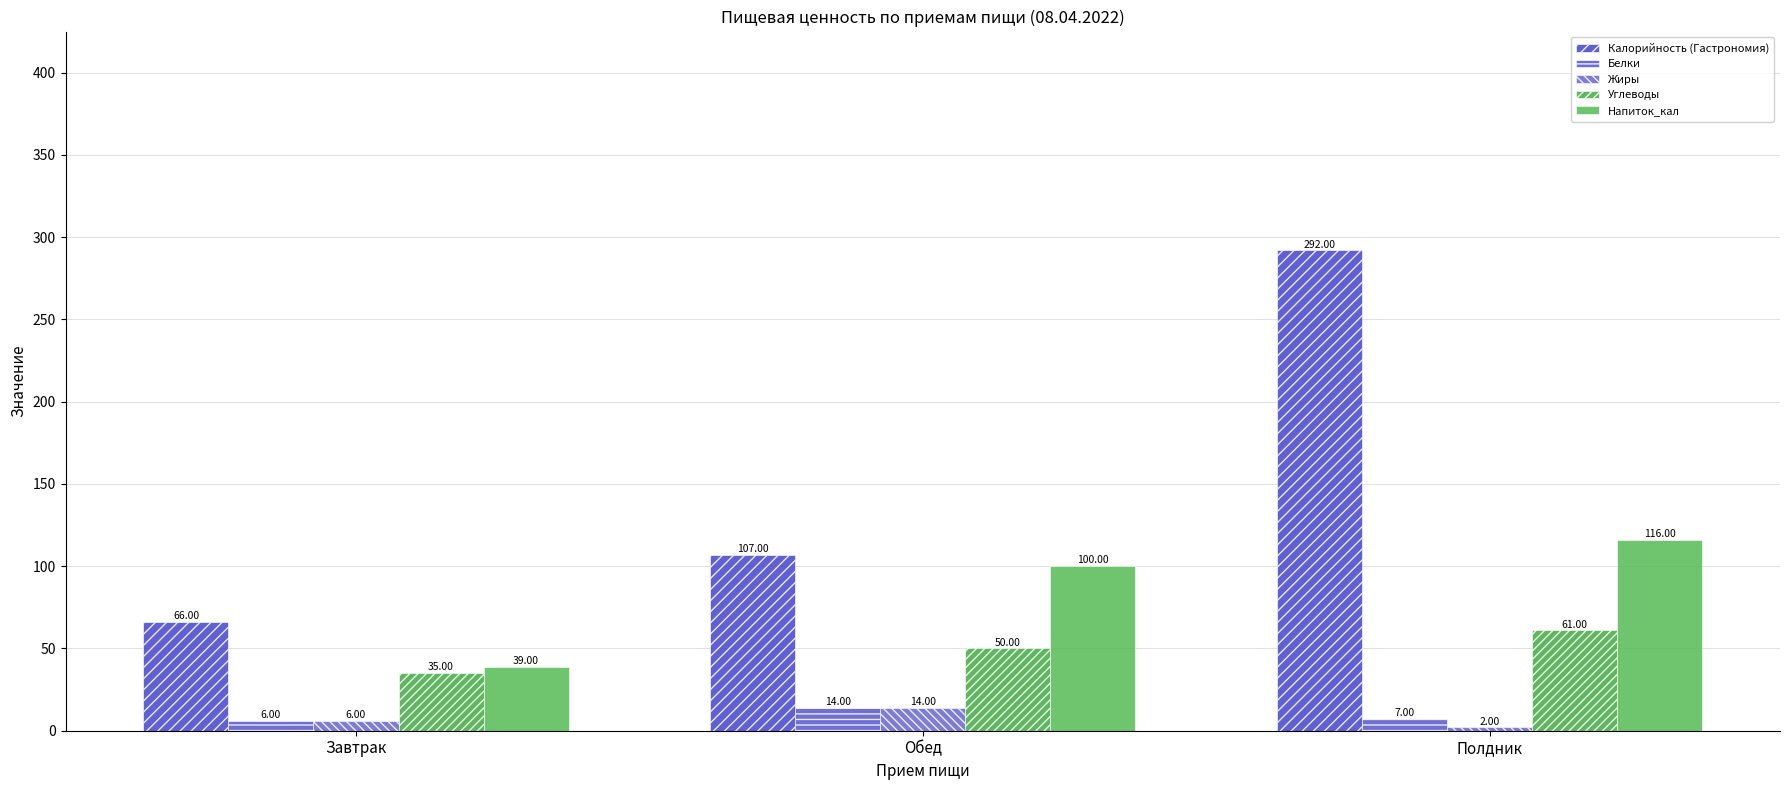

Is the value of Напиток_кал at Обед greater than the value of Белки at Полдник?

Yes